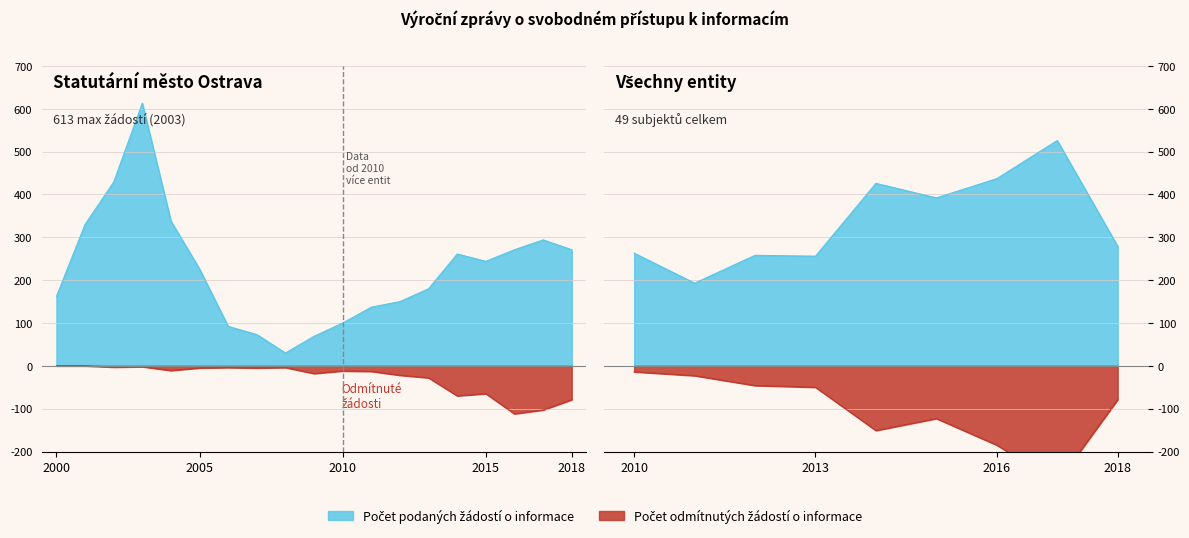

The value of Počet odmítnutých žádostí o informace at 2016 is 185. True or false?

True